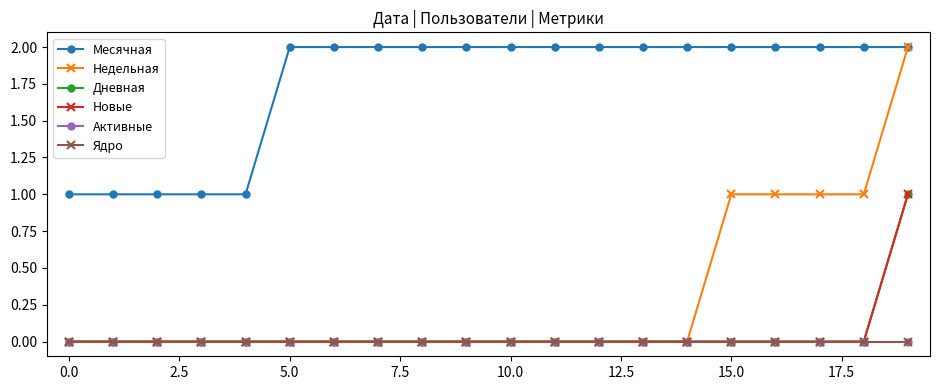

Reading left to right, transcribe all the data shown in this chart.

Месячная: 1	1	1	1	1	2	2	2	2	2	2	2	2	2	2	2	2	2	2	2
Недельная: 0	0	0	0	0	0	0	0	0	0	0	0	0	0	0	1	1	1	1	2
Дневная: 0	0	0	0	0	0	0	0	0	0	0	0	0	0	0	0	0	0	0	1
Новые: 0	0	0	0	0	0	0	0	0	0	0	0	0	0	0	0	0	0	0	1
Активные: 0	0	0	0	0	0	0	0	0	0	0	0	0	0	0	0	0	0	0	0
Ядро: 0	0	0	0	0	0	0	0	0	0	0	0	0	0	0	0	0	0	0	0